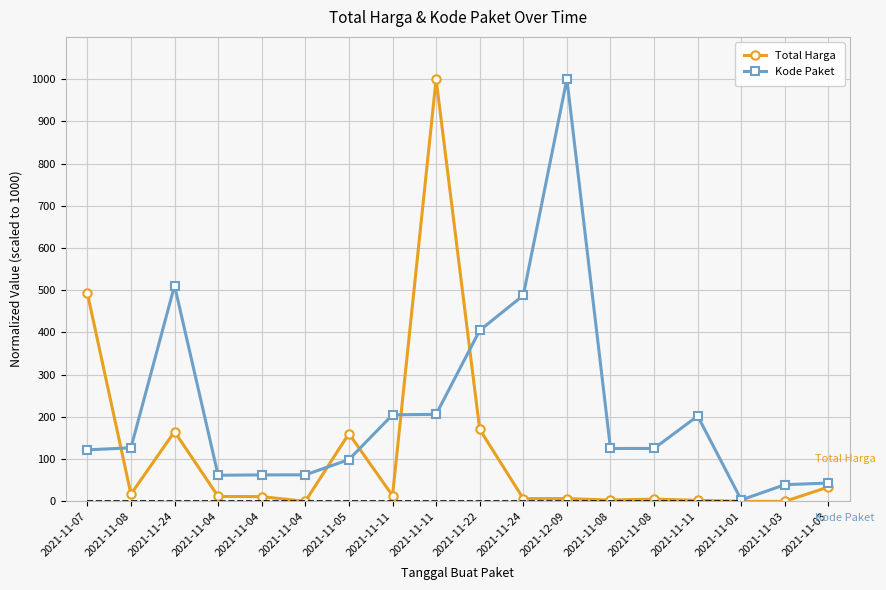

Where do Kode Paket and Total Harga first cross each other?

2021-11-07 and 2021-11-08